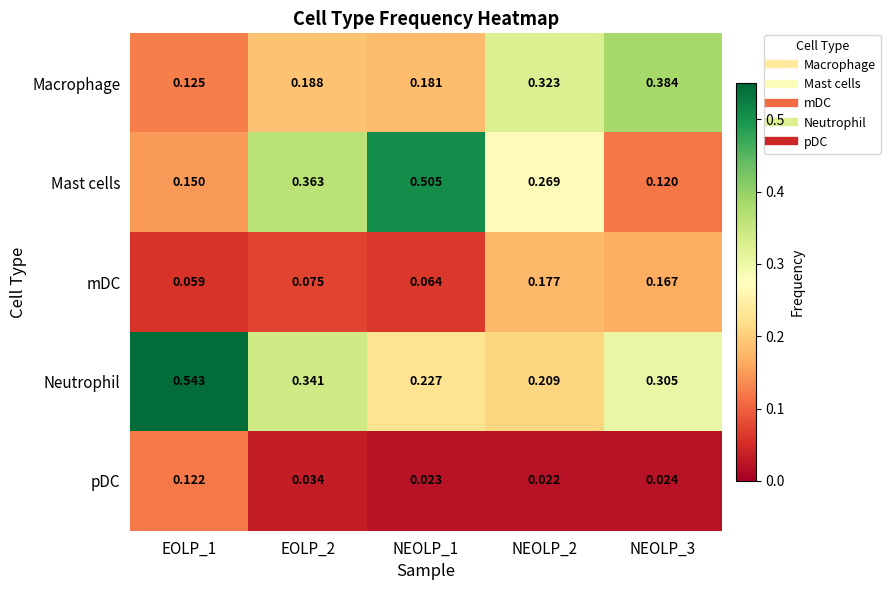

Rank the series at NEOLP_1 from highest to lowest value.

Mast cells, Neutrophil, Macrophage, mDC, pDC